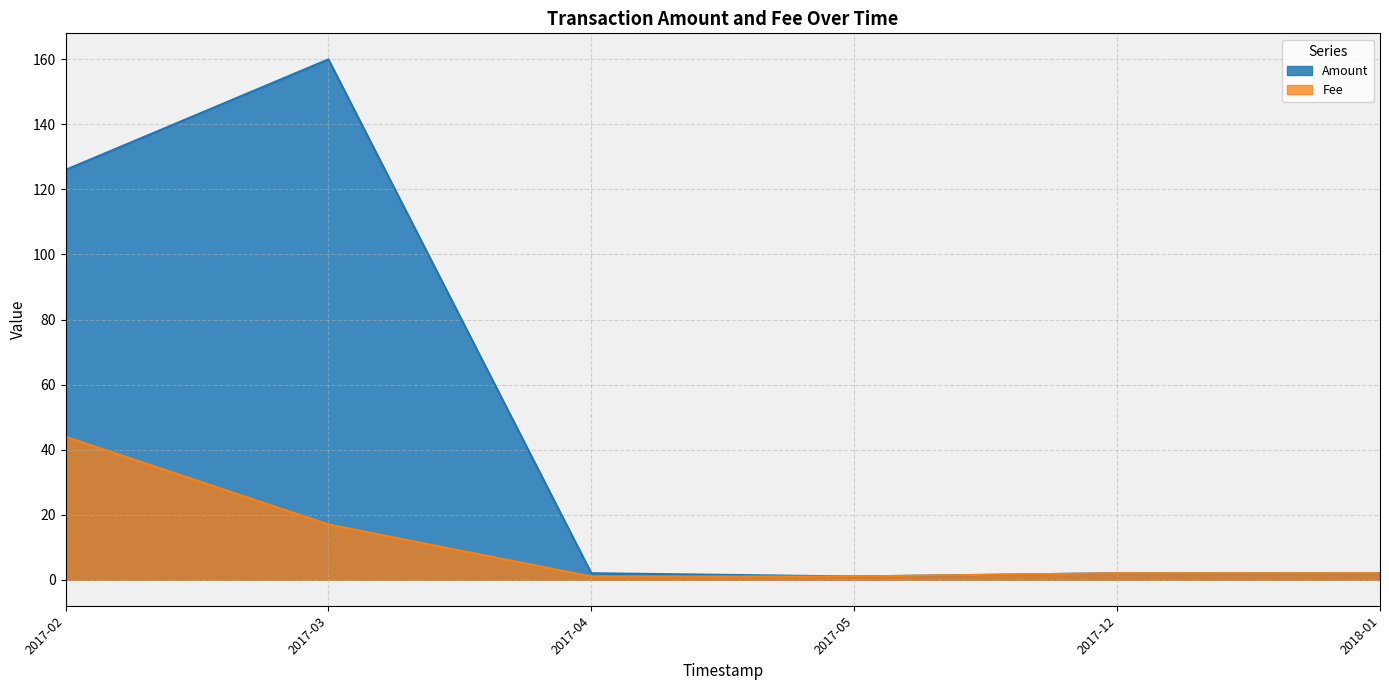

Is it true that Fee equals 1 at 2017-04?

True